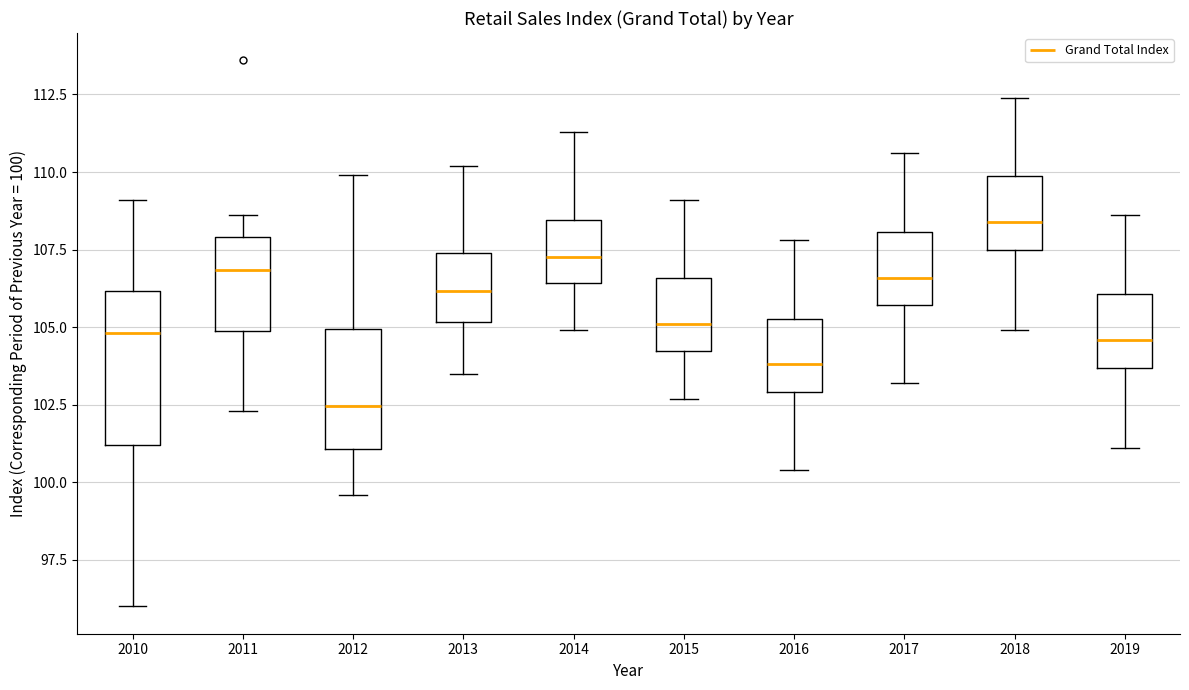

Where does the upper whisker of the box at x = 2012 end on the y-axis? The values are not printed on the chart, so give them approximately, as read against the axis.

110.0